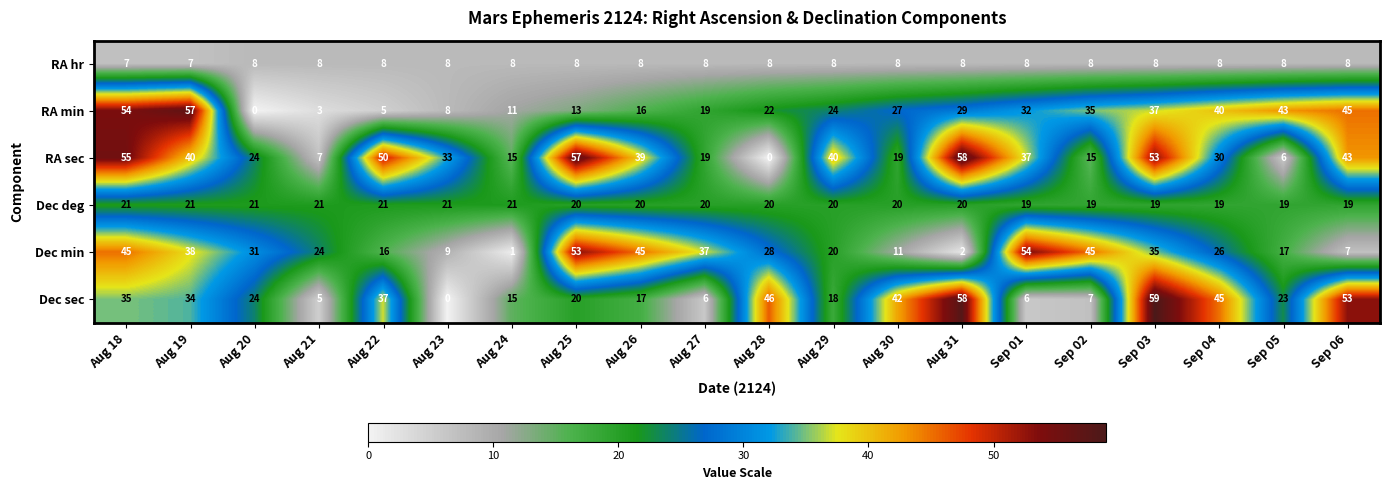

What is the sum of the Dec min values at Sep 03 and Sep 04?

61